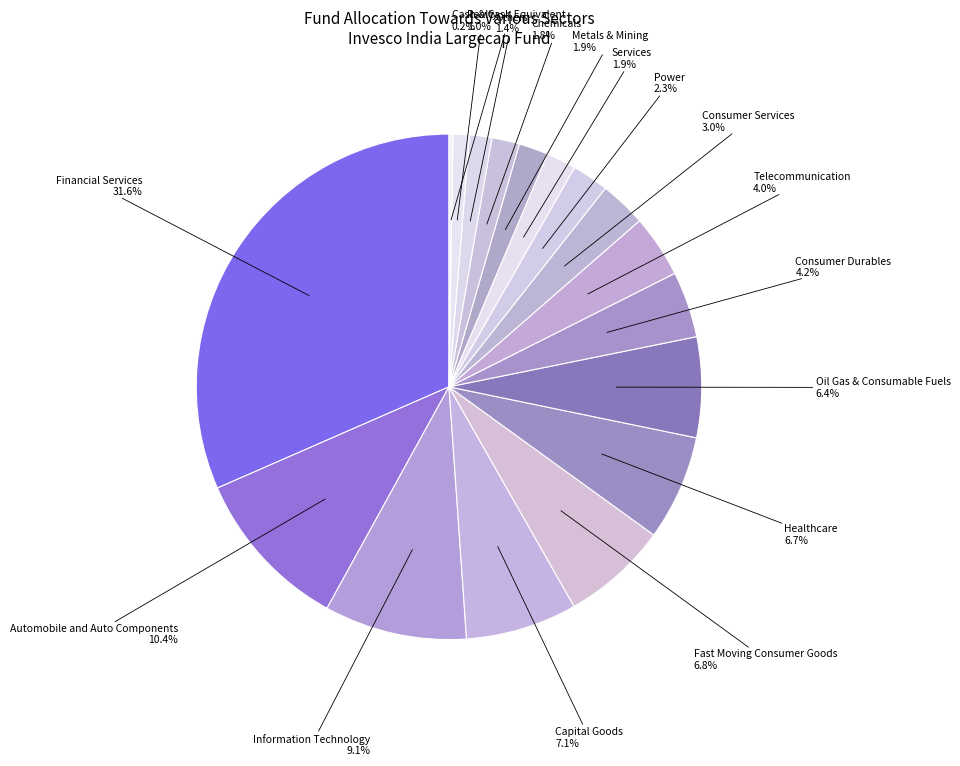

To the nearest percent, what portion does Automobile and Auto Components represent?

10%